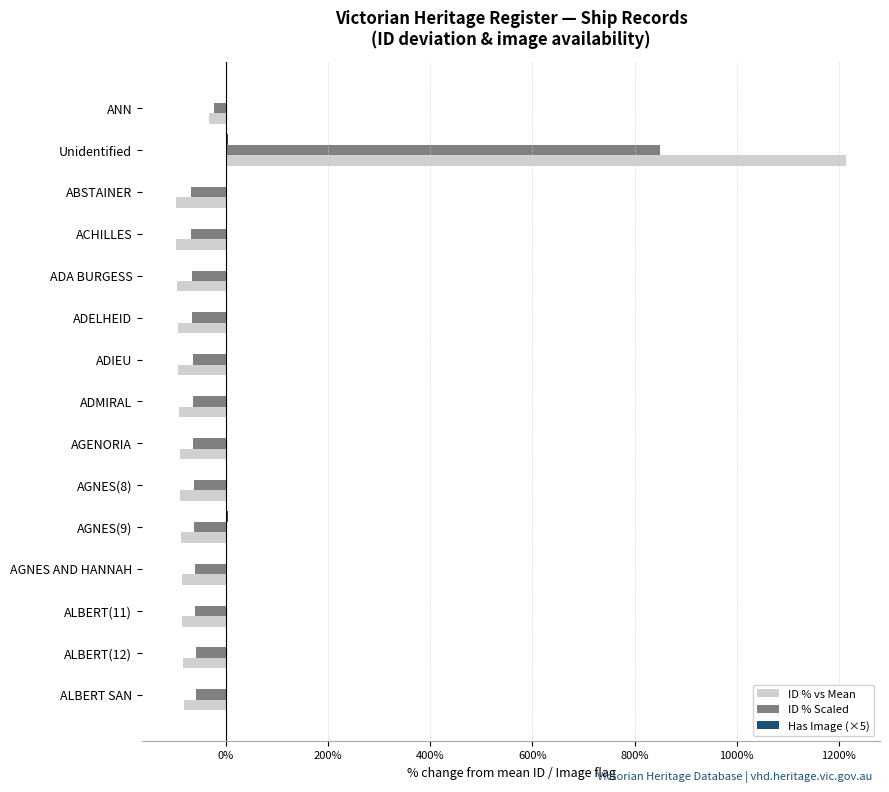

At which category does the chart reach its peak across all series?

Unidentified